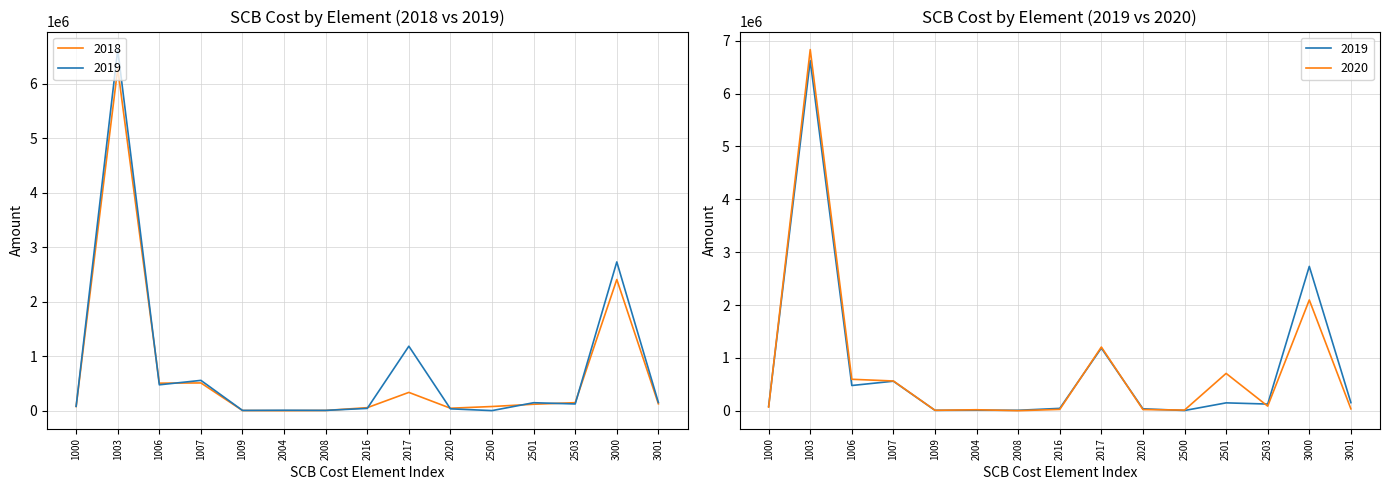

At 2503, list the series in order from largest to smallest.

2018, 2019, 2020